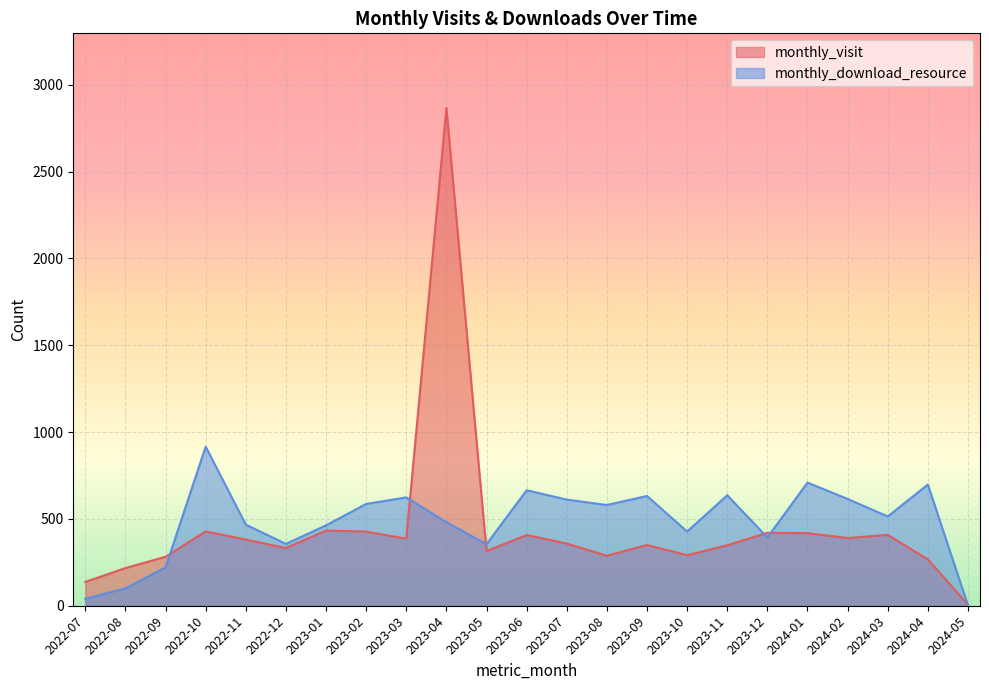

Which series has the largest total across all categories?

monthly_download_resource